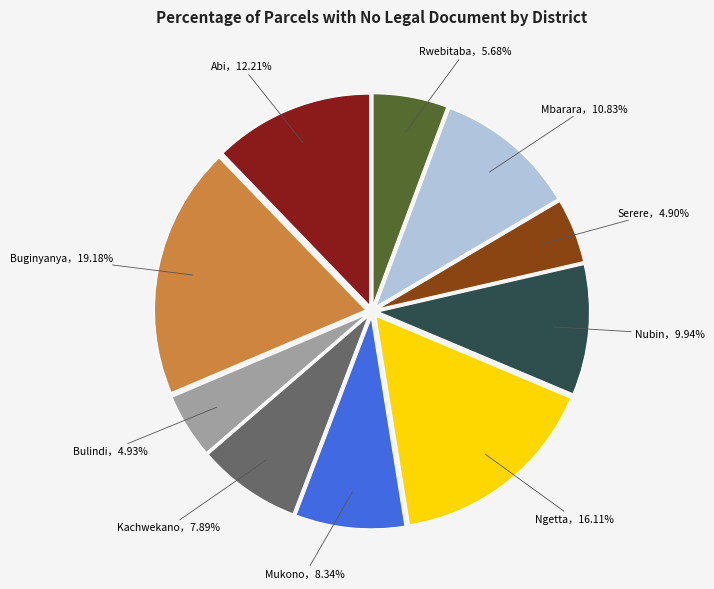

Is there any slice that represents more than half of the pie?

No